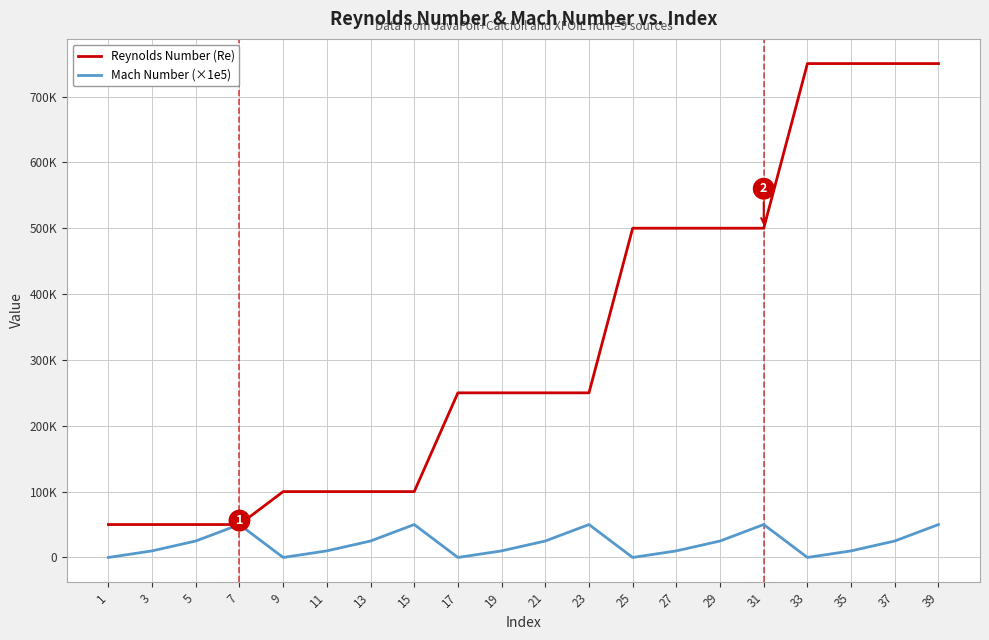

True or false: Mach Number (×1e5) and Reynolds Number (Re) cross at least once.

False